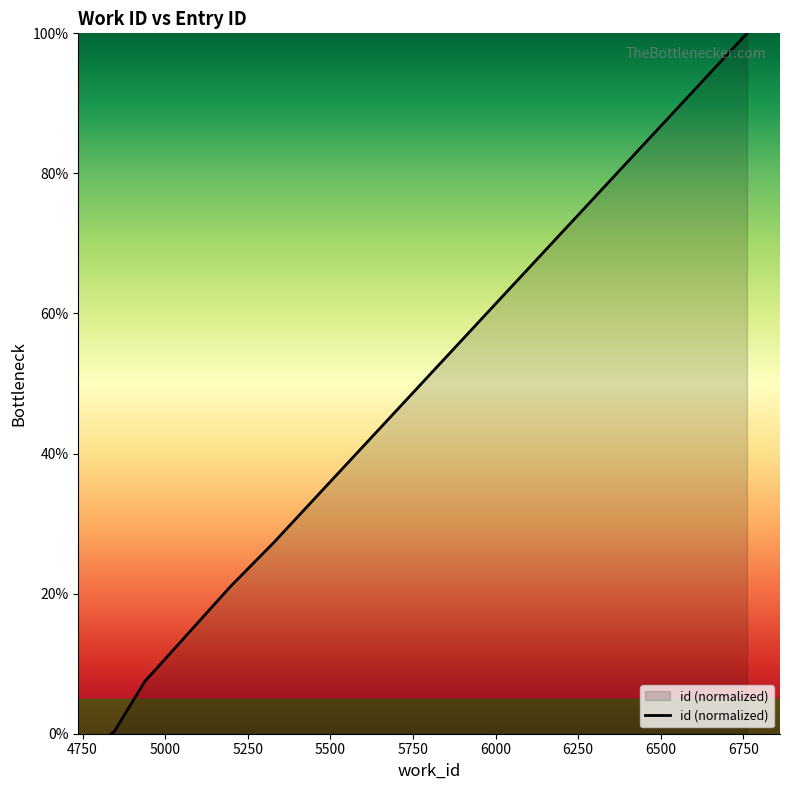

What is the average value?

23.6